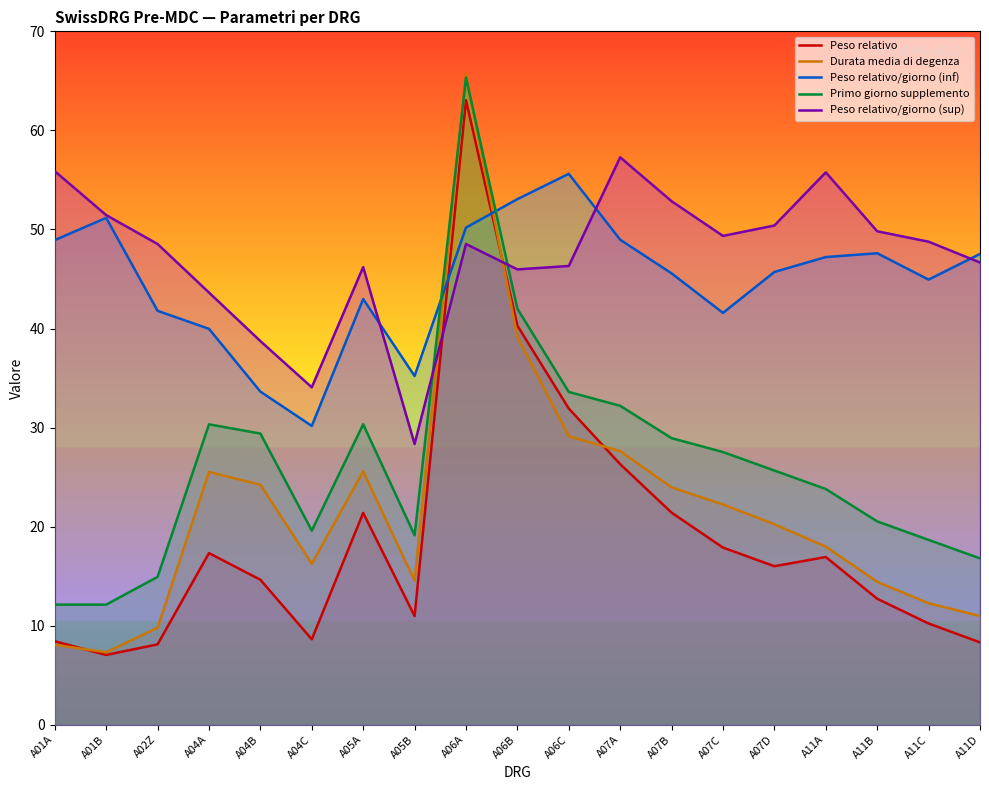

Which series ends up on top after the final intersection of Peso relativo/giorno (sup) and Peso relativo?

Peso relativo/giorno (sup)